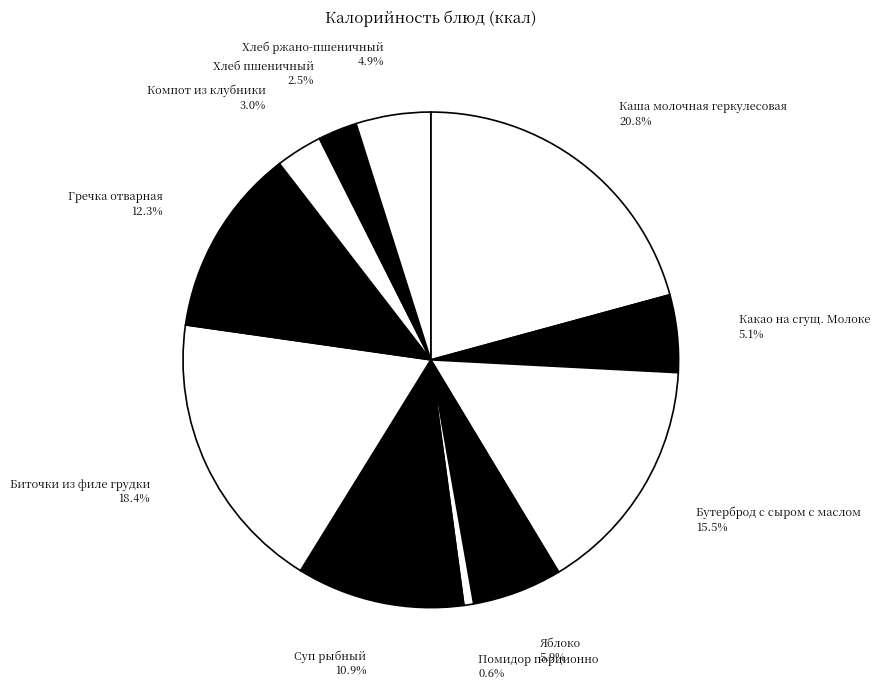

Count the number of slices in the pie.

11